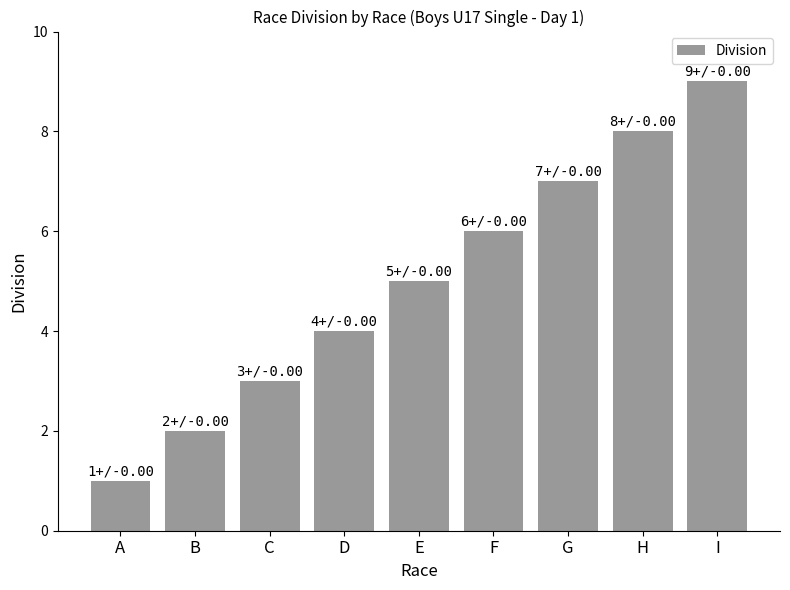

Rank the categories by value from highest to lowest.

I, H, G, F, E, D, C, B, A